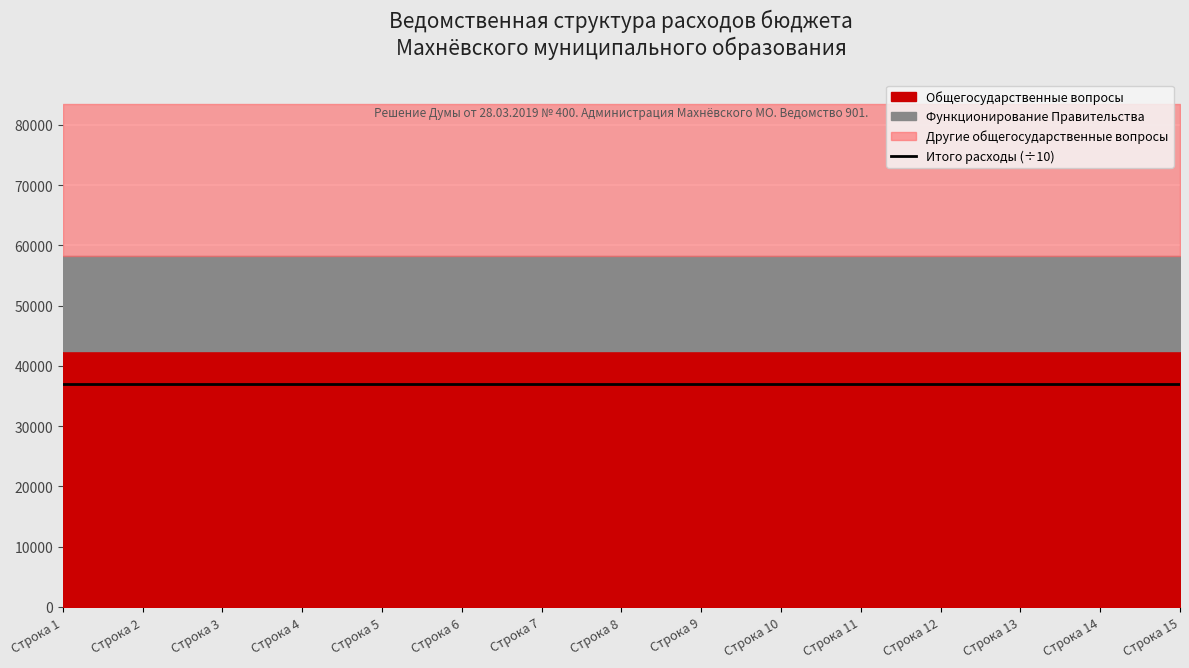

Rank the categories by Функционирование Правительства value from lowest to highest.

1, 2, 3, 4, 5, 6, 7, 8, 9, 10, 11, 12, 13, 14, 15